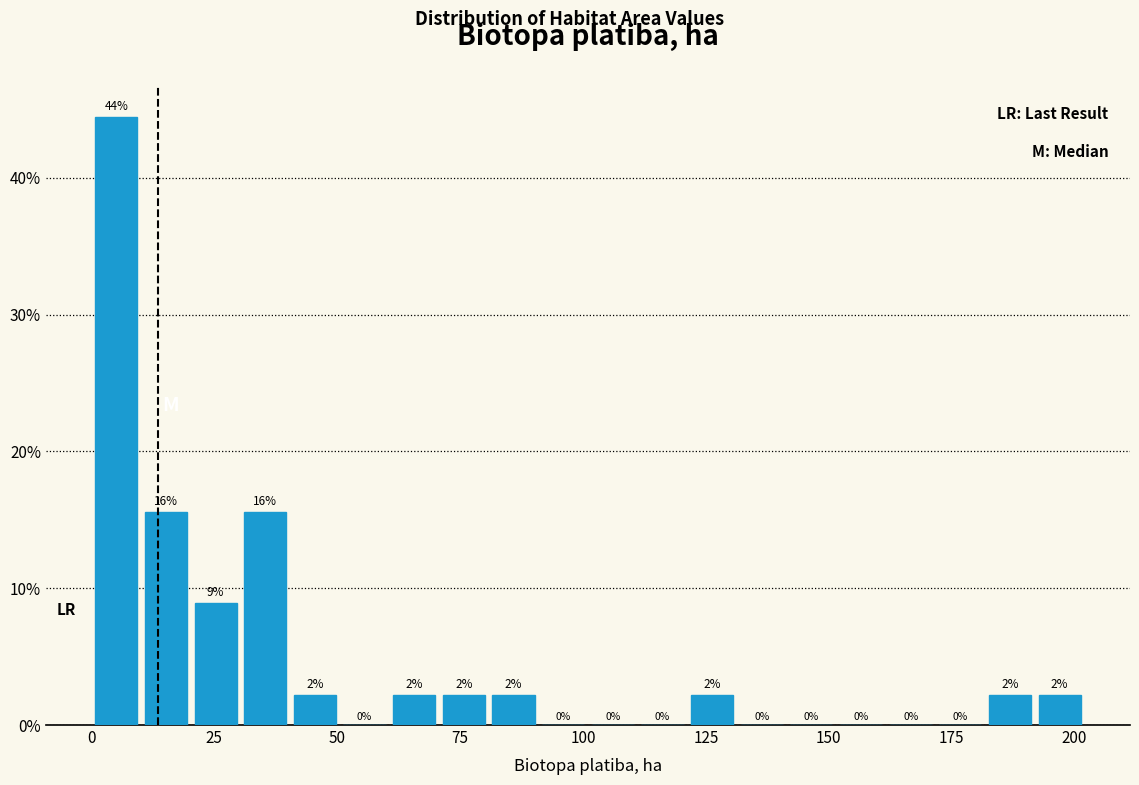

Read against the x-axis, roughly where is the centre of the tallest bar?

5